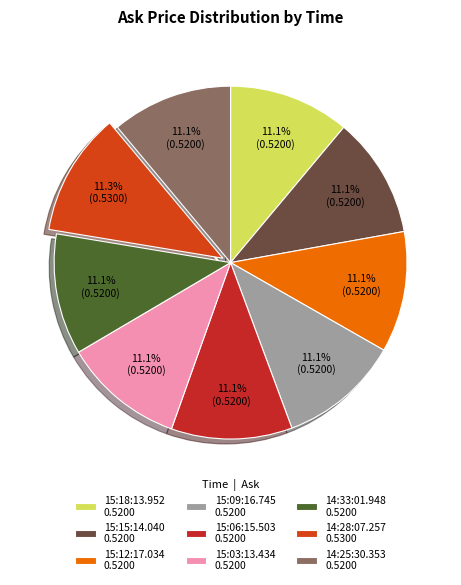

Does any single category account for the majority?

No